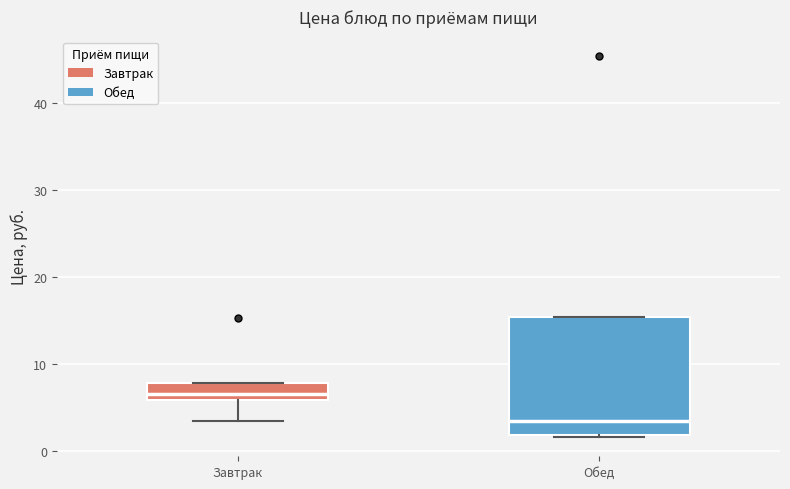

Which box is the tallest, from its lower edge to its upper edge?

Обед